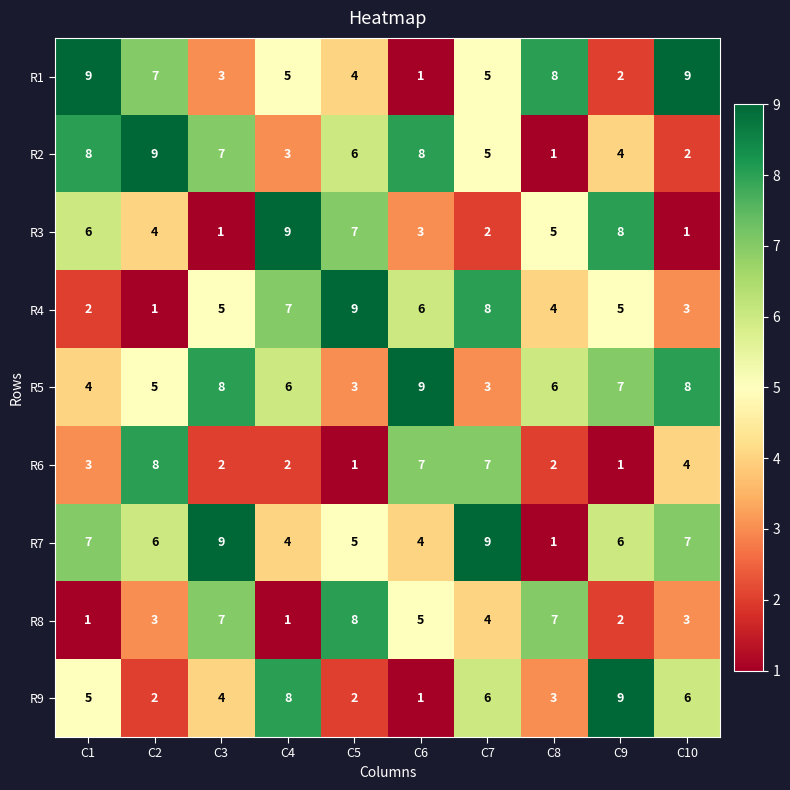

The value of R3 at C1 is 11. True or false?

False